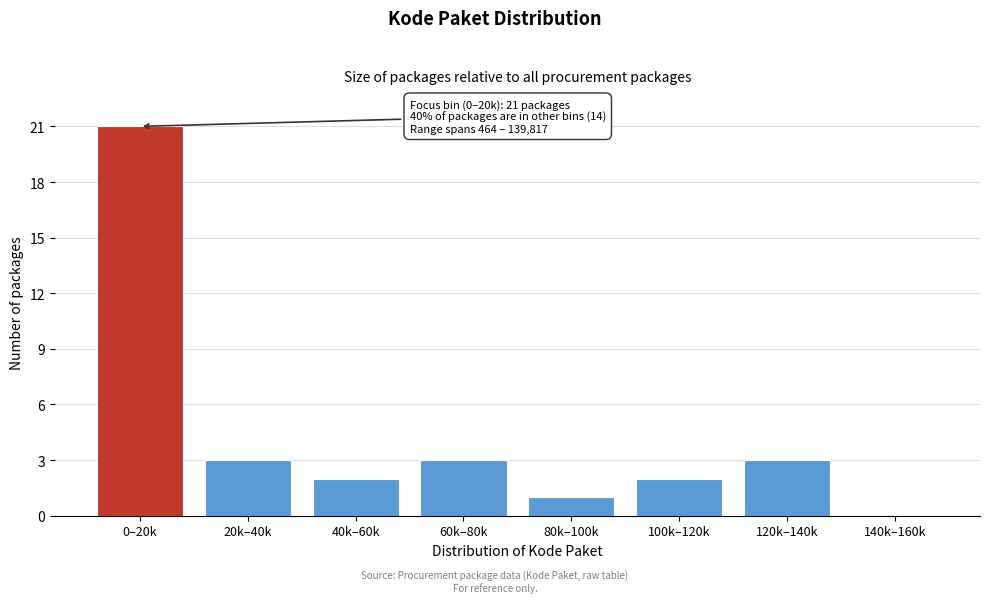

Reading right to left, extract all data points from this chart.

140k–160k=0	120k–140k=3	100k–120k=2	80k–100k=1	60k–80k=3	40k–60k=2	20k–40k=3	0–20k=21